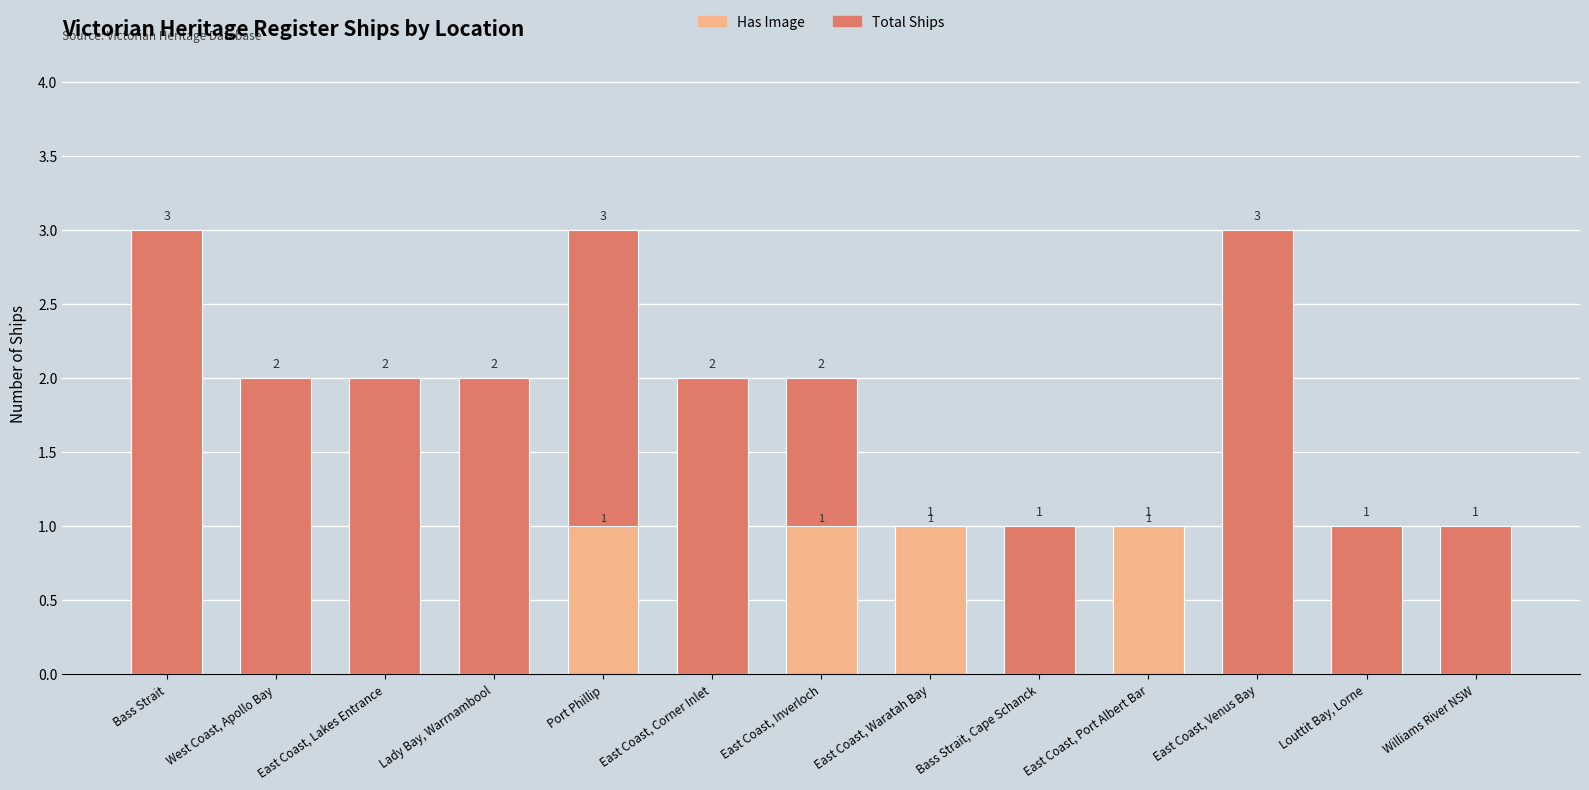

Count the Has Image values in the range 0 to 1.

13